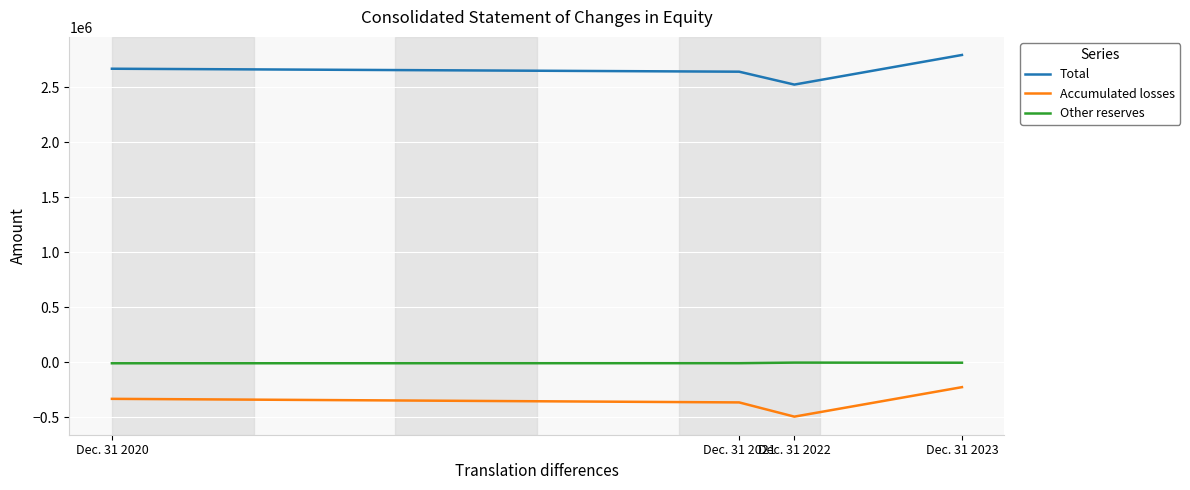

Rank the series at Dec. 31 2020 from lowest to highest value.

Accumulated losses, Other reserves, Total